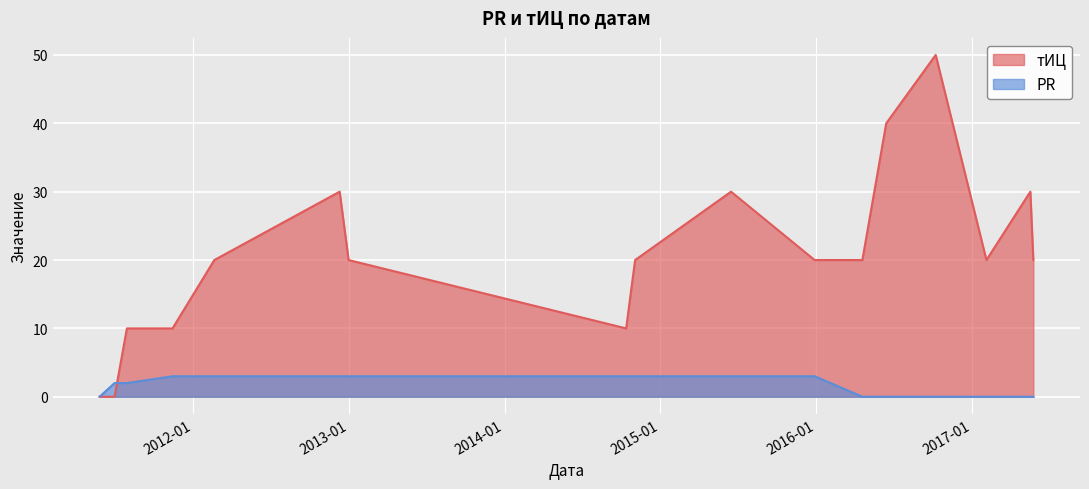

At how many categories does at least one series exceed 32?

2